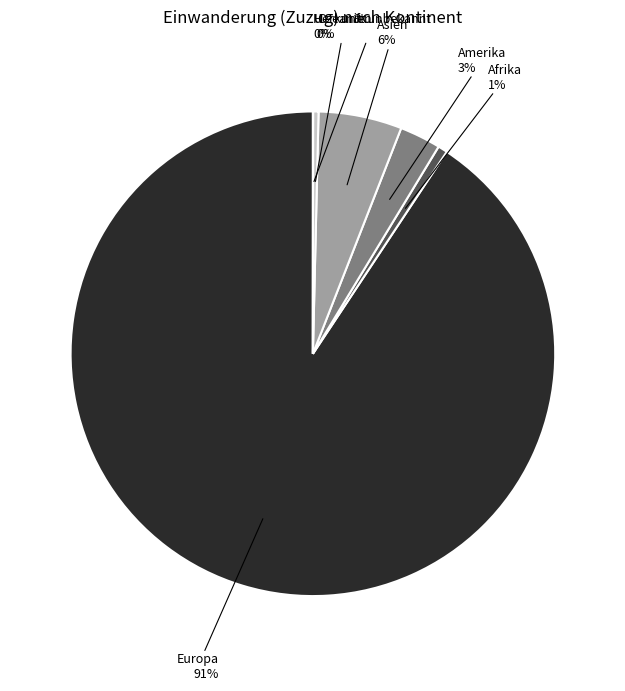

To the nearest percent, what is the average slice percentage?

17%